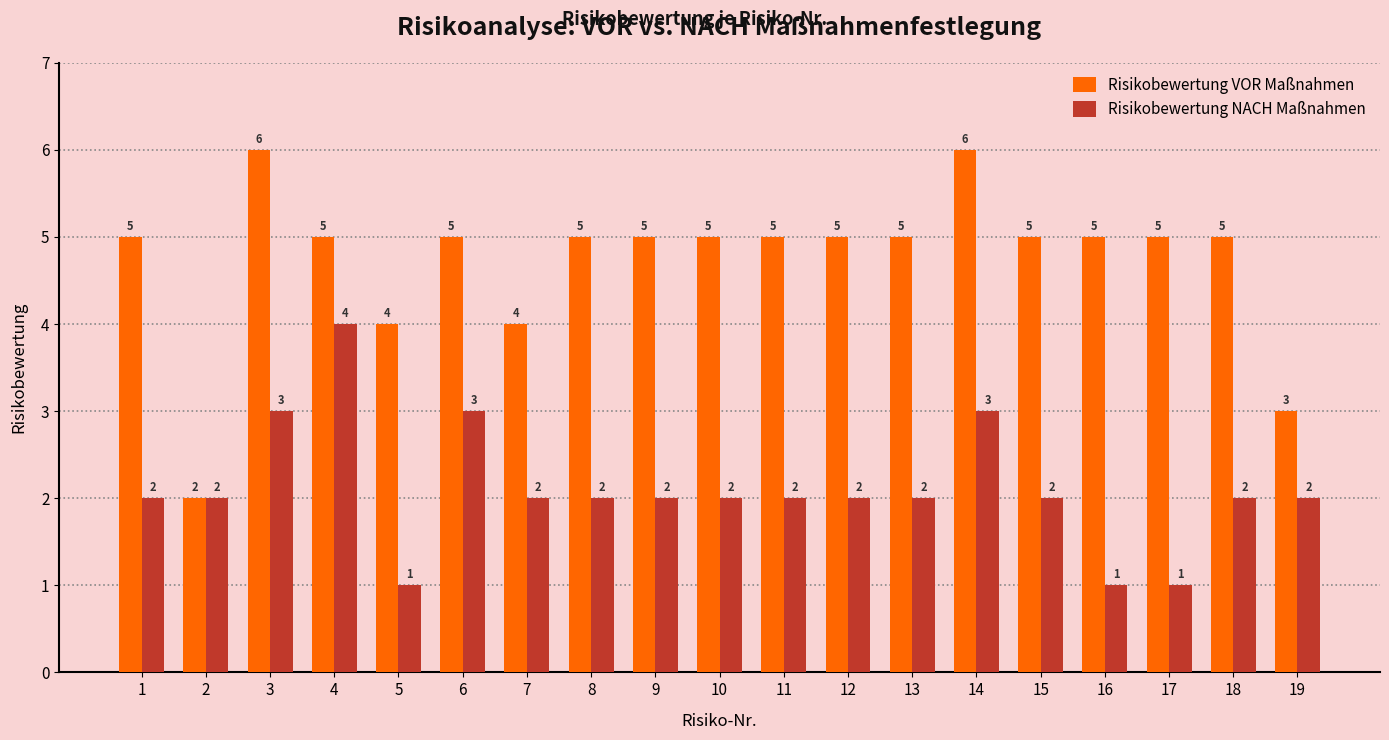

Is the value of Risikobewertung VOR Maßnahmen at 17 greater than the value of Risikobewertung NACH Maßnahmen at 7?

Yes